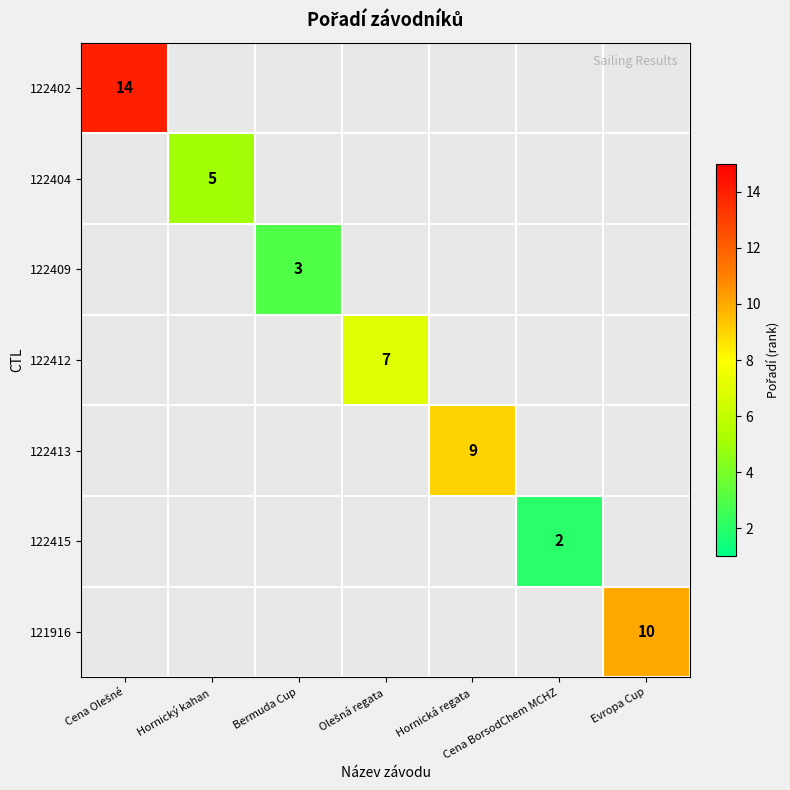

At Olešná regata, list the series in order from smallest to largest.

122402, 122404, 122409, 122412, 122413, 122415, 121916